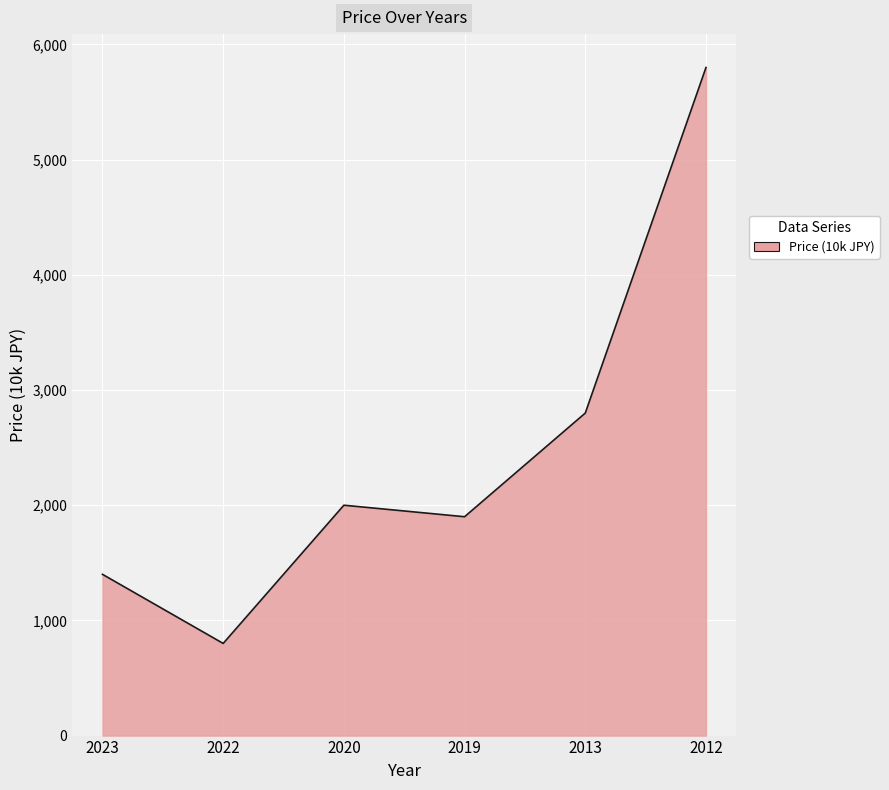

Which category has the lowest value across all series?

2022